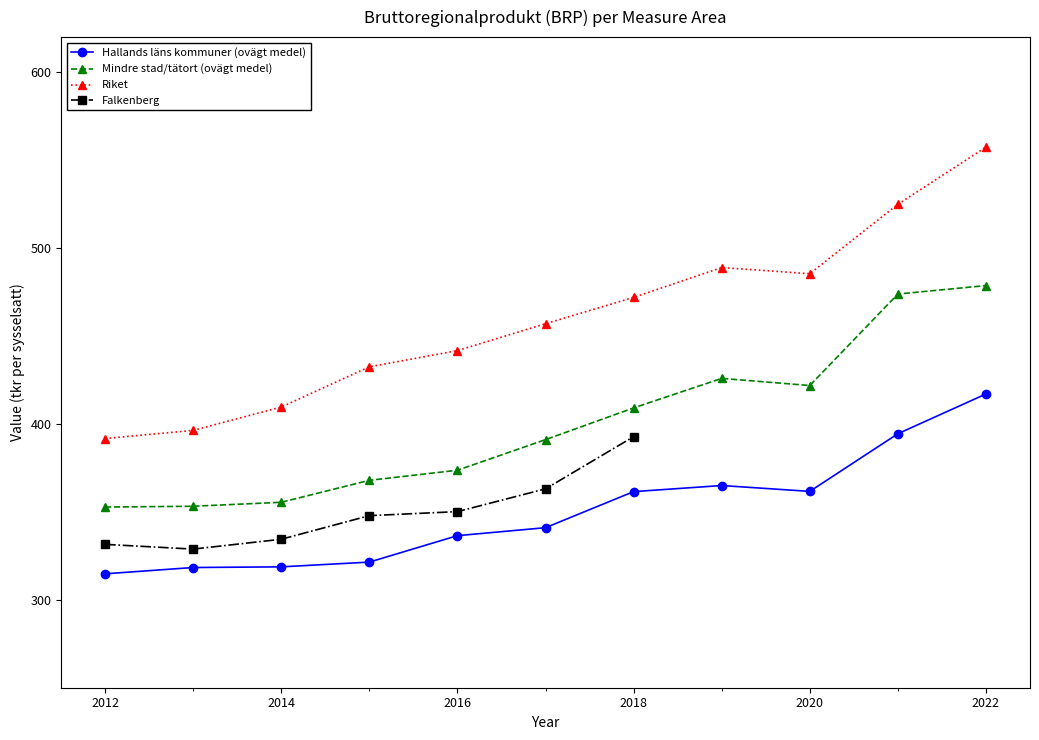

What is the maximum value for Riket?

557.4